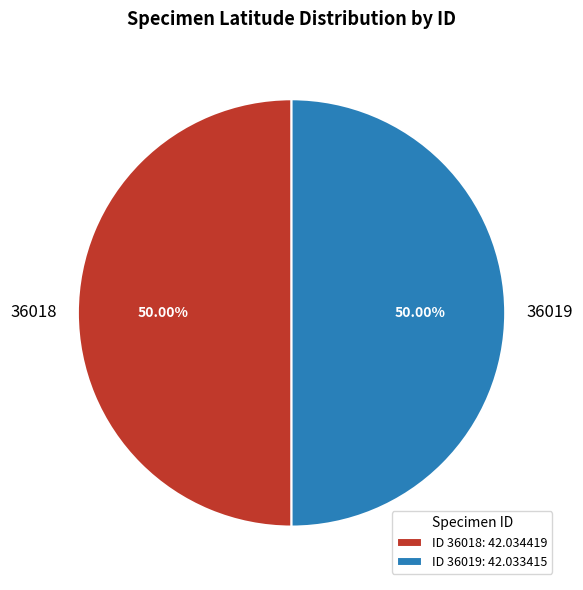

Do 36018 and 36019 together represent more than half of the pie?

Yes